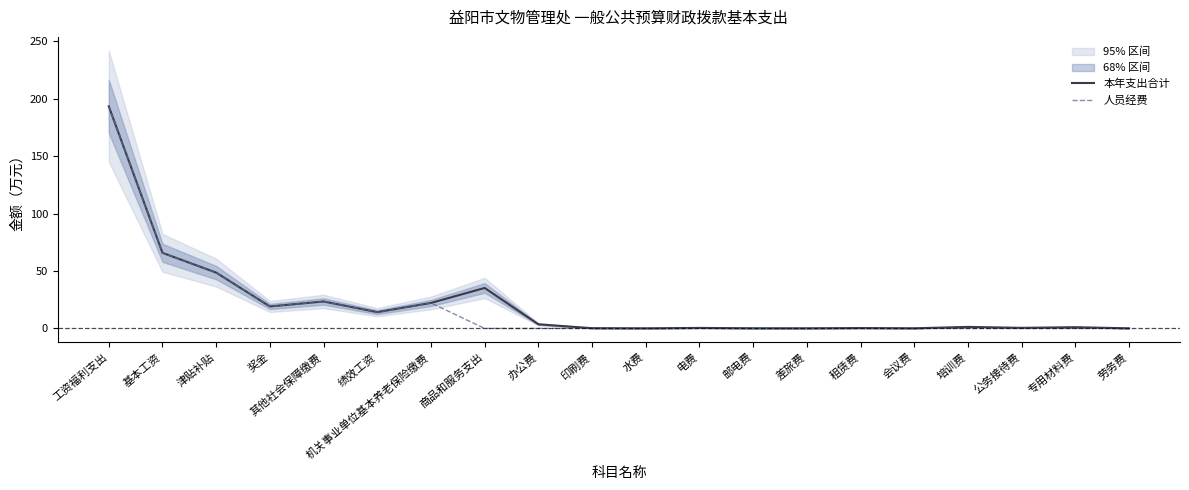

At which category does 人员经费 reach its first local valley?

奖金